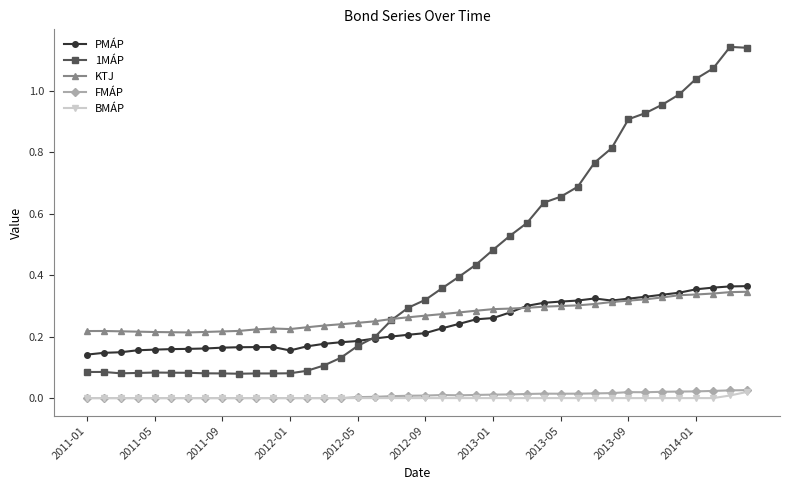

Which series has the largest total across all categories?

1MÁP